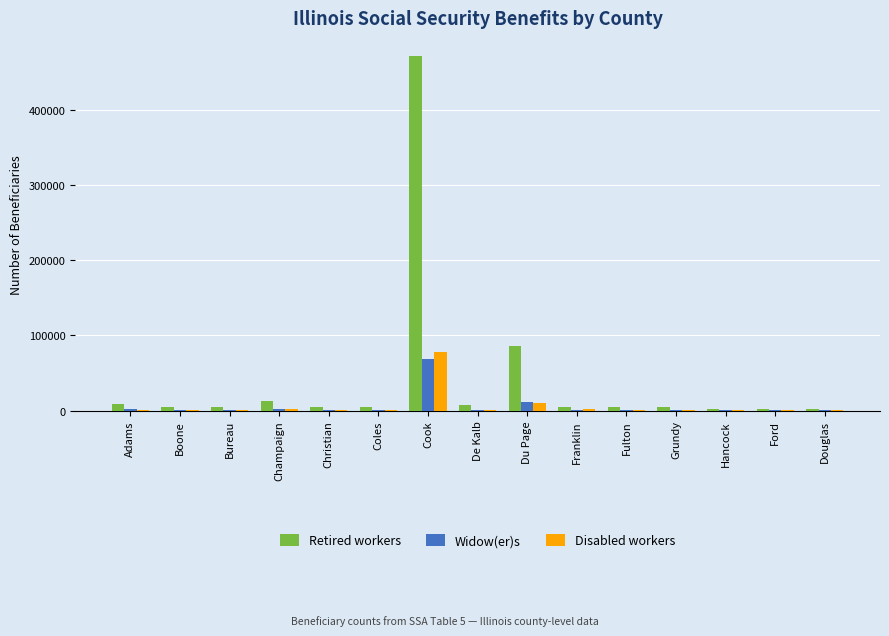

True or false: Widow(er)s has a value of 68741 at Cook.

True